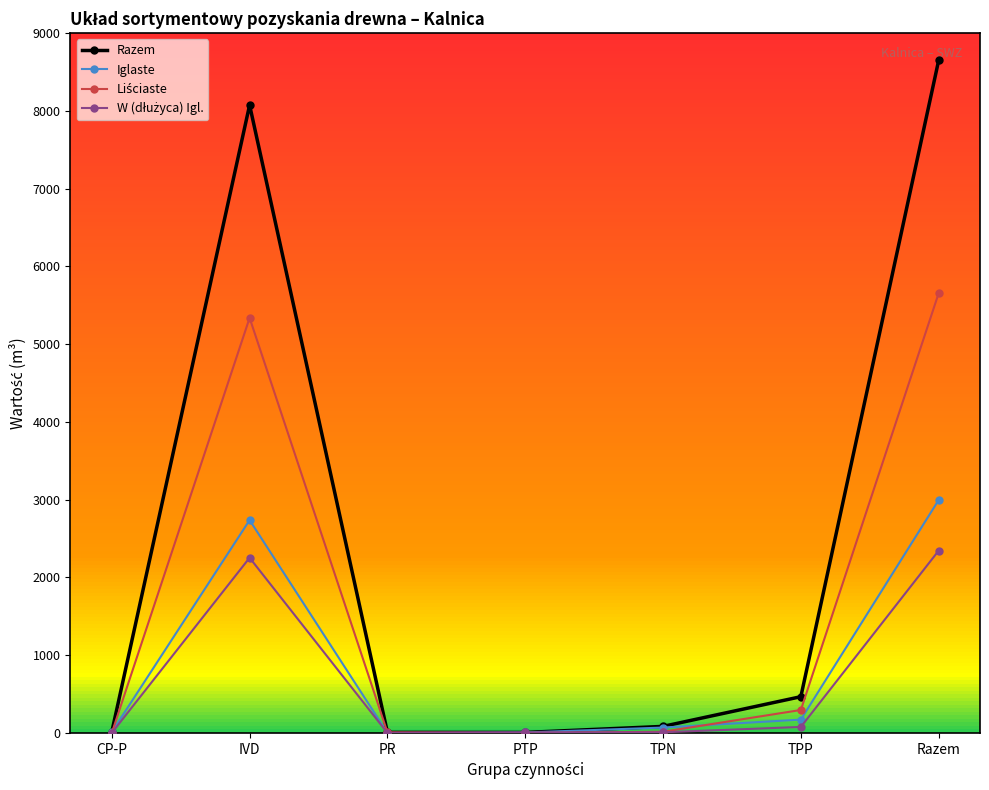

Which series has the largest range (max minus min)?

Razem